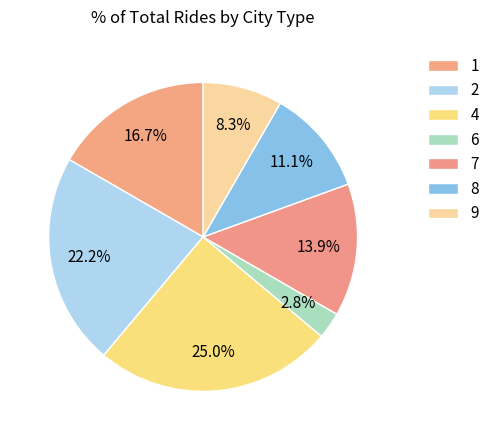

Which has a higher value, 9 or 8?

8